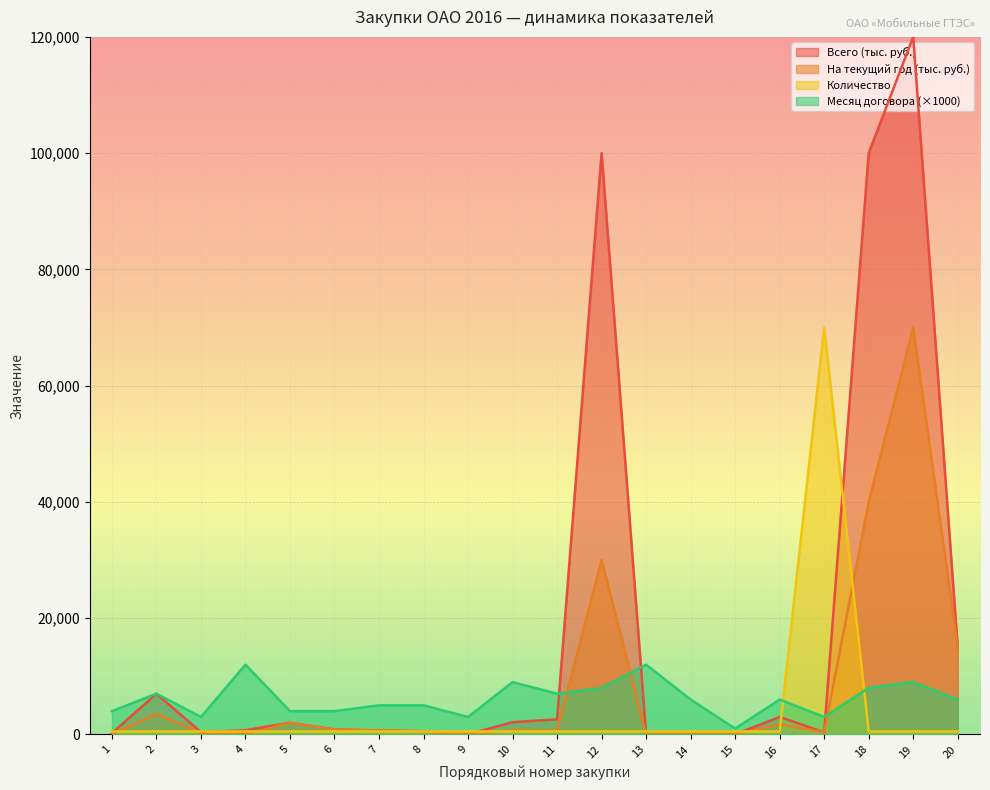

Which series has the largest total across all categories?

Всего (тыс. руб.)